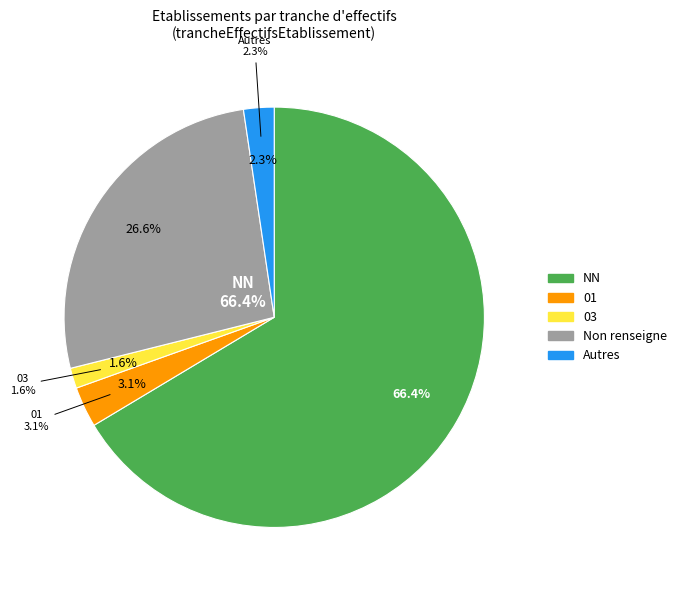

Count the number of slices in the pie.

7